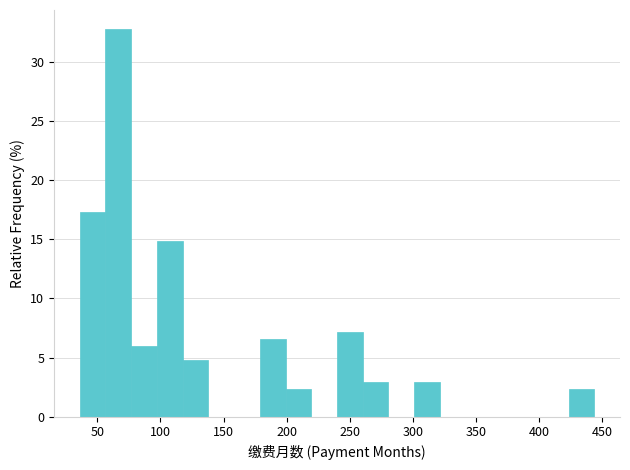

What is the height of the bar covering 260 to 280 on the x-axis? Neither the bar edges nor the heights are printed on the chart, so give them approximately, as read against the axes.

3.0